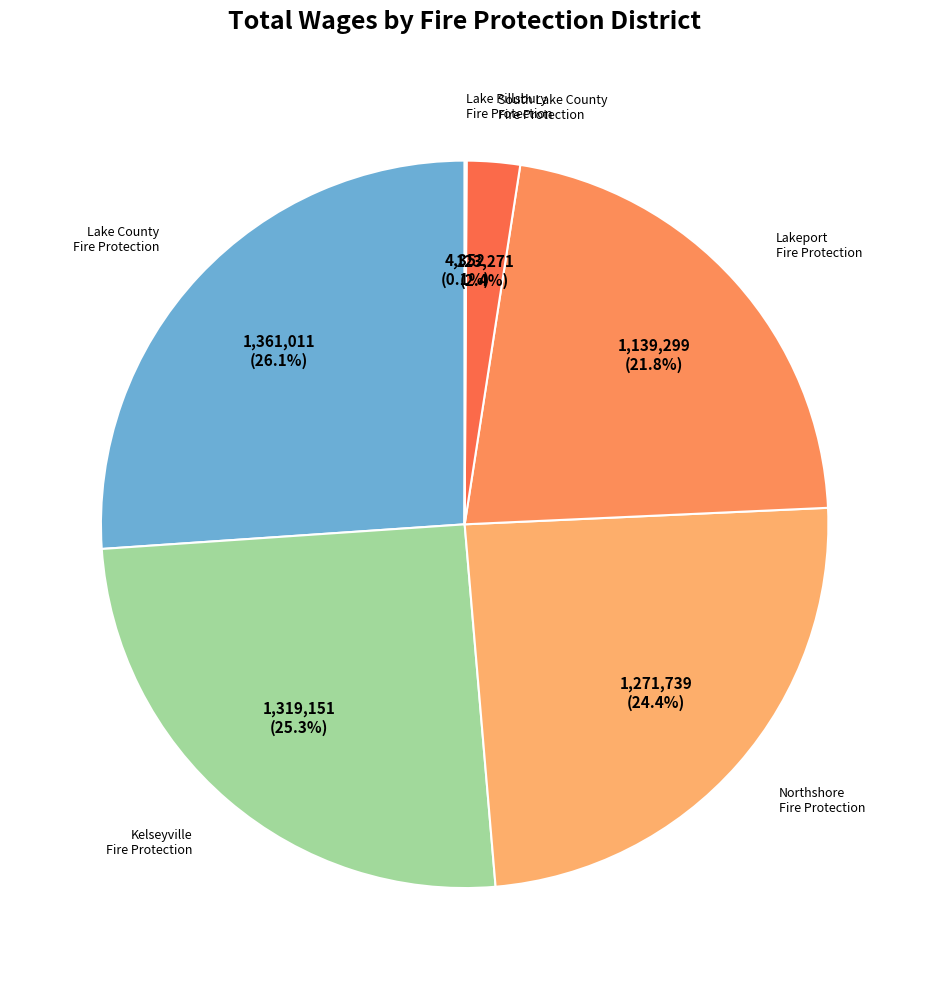

What is the largest slice in the pie chart?

Lake County Fire Protection District